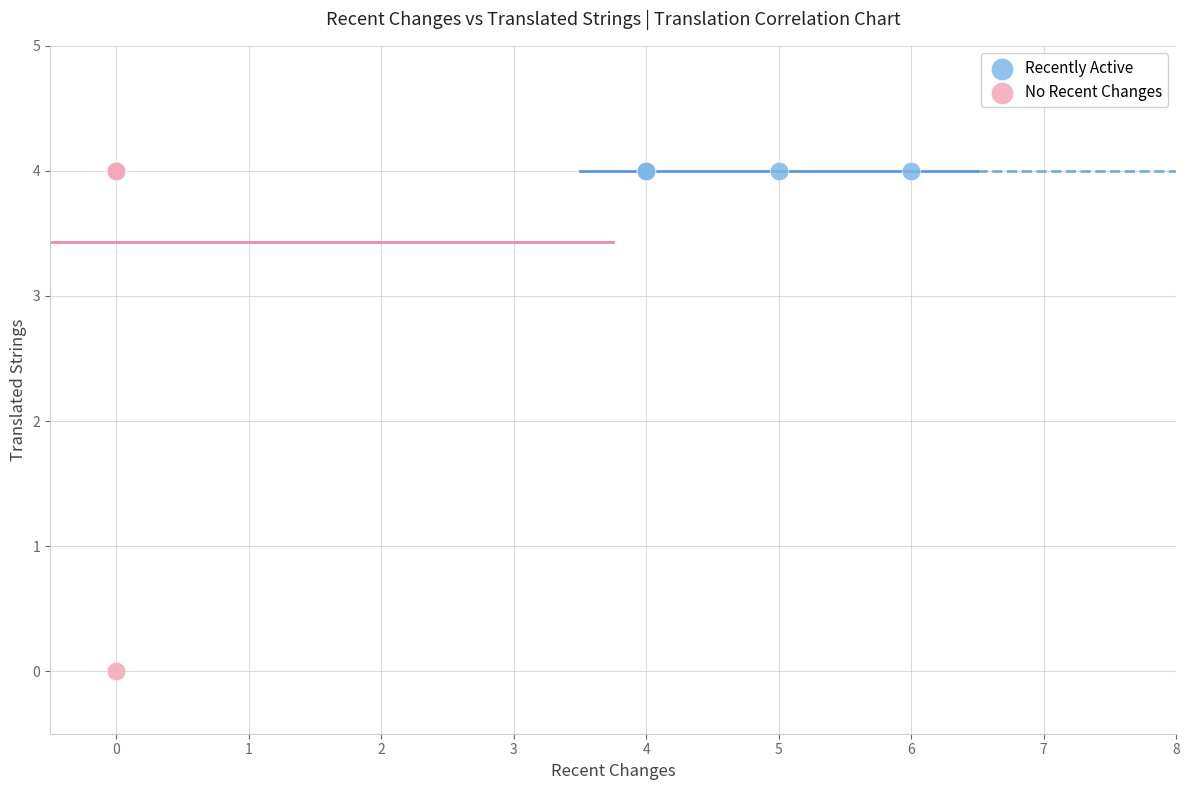

Which series contains the lowest Y value?

No Recent Changes